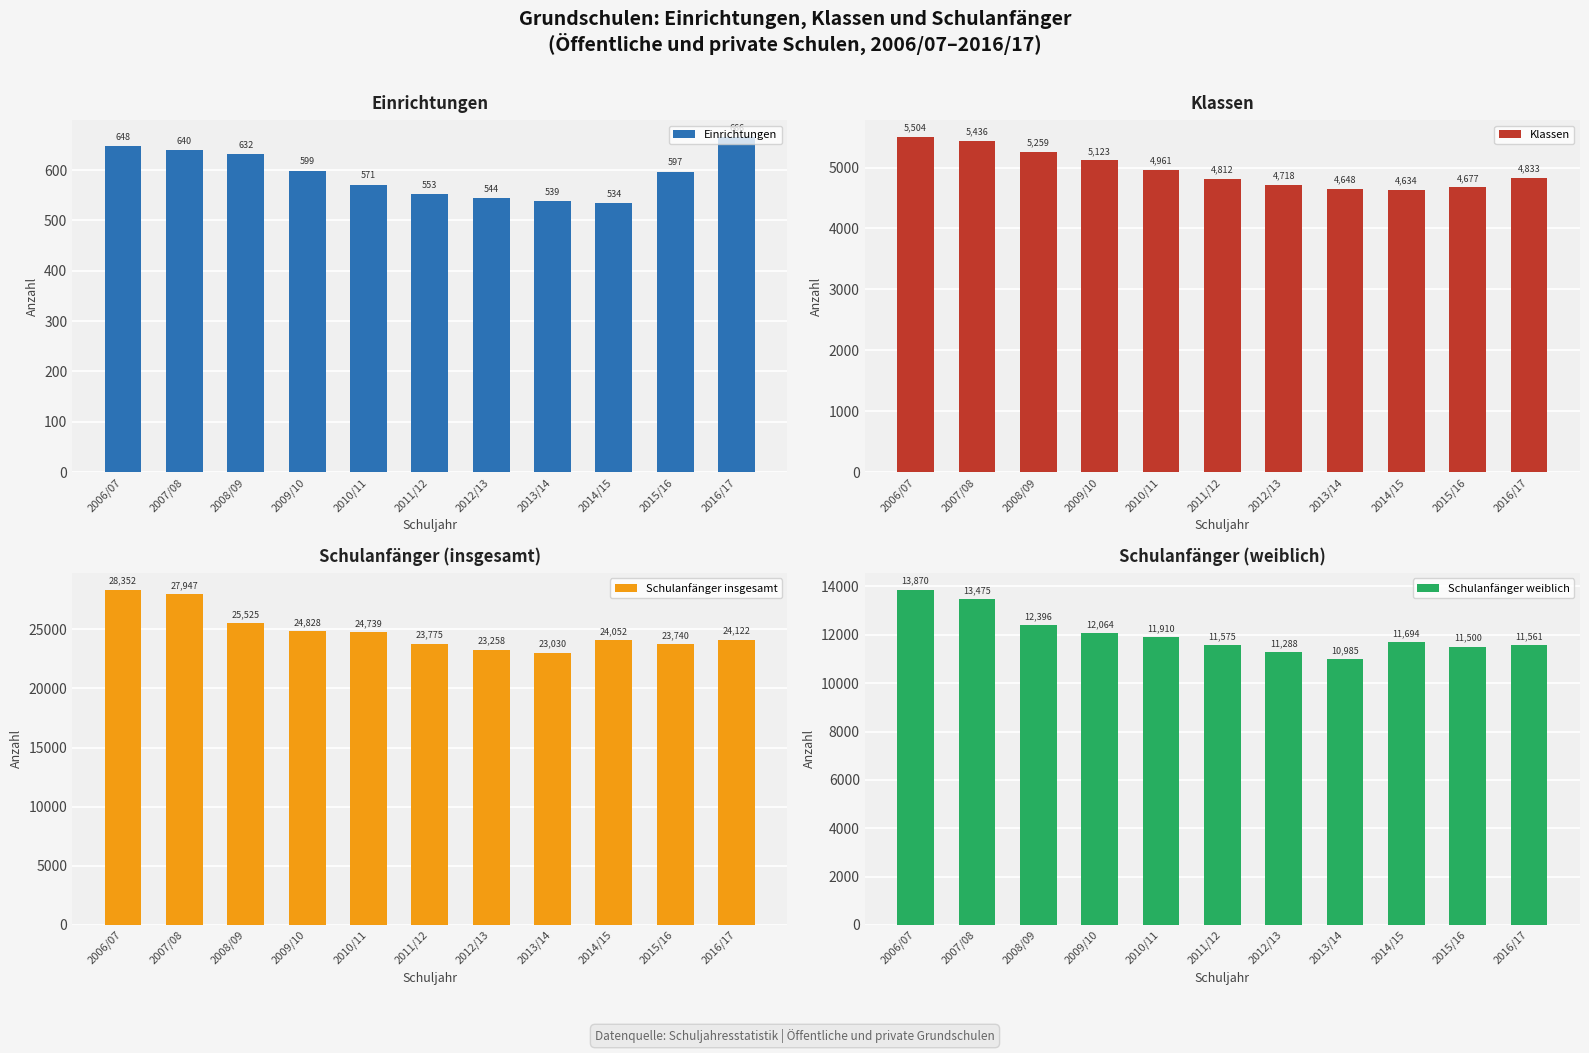

What is the value of the Klassen bar at the 8th from the left?

4648